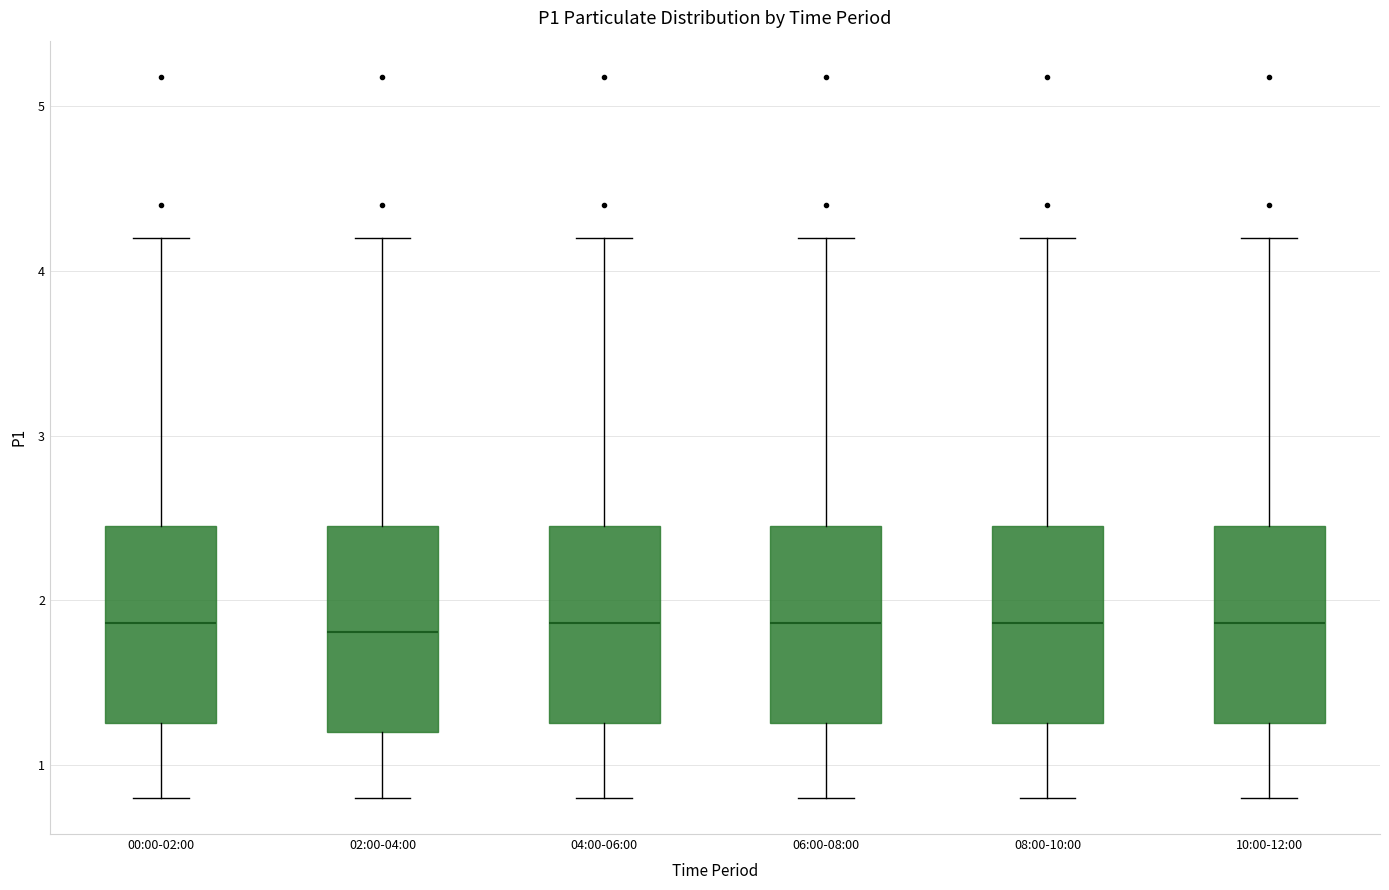

Reading left to right, read every box against the y-axis: the position of its median line, the range the box covers, and the ends of its whiskers. The values are not printed on the chart, so give them approximately, as read against the axis.

00:00-02:00: median 1.9, box 1.3 to 2.5, whiskers 0.8 to 4.2
02:00-04:00: median 1.8, box 1.2 to 2.5, whiskers 0.8 to 4.2
04:00-06:00: median 1.9, box 1.3 to 2.5, whiskers 0.8 to 4.2
06:00-08:00: median 1.9, box 1.3 to 2.5, whiskers 0.8 to 4.2
08:00-10:00: median 1.9, box 1.3 to 2.5, whiskers 0.8 to 4.2
10:00-12:00: median 1.9, box 1.3 to 2.5, whiskers 0.8 to 4.2